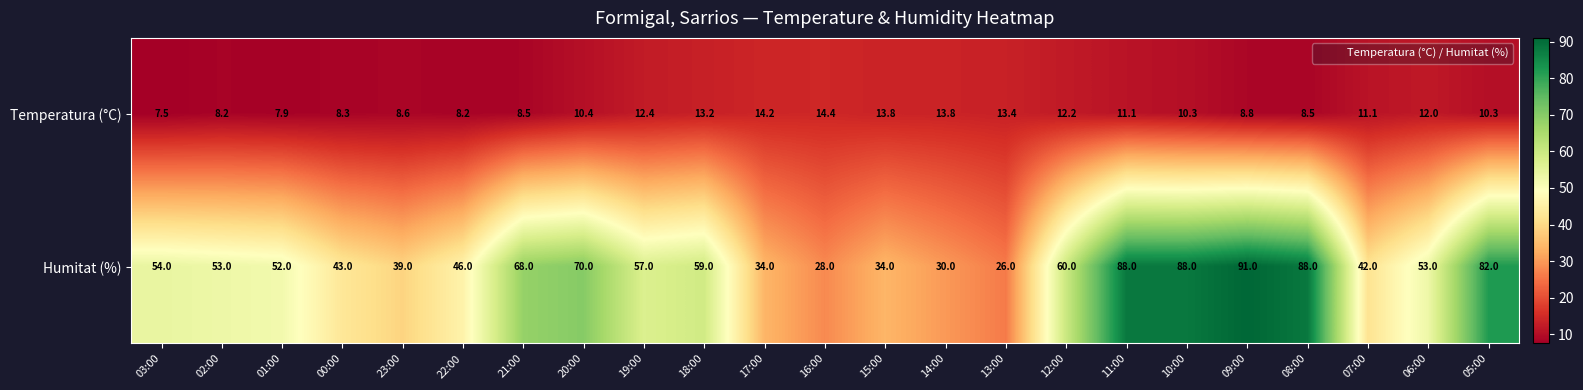

At which category is the sum across all series the highest?

09:00